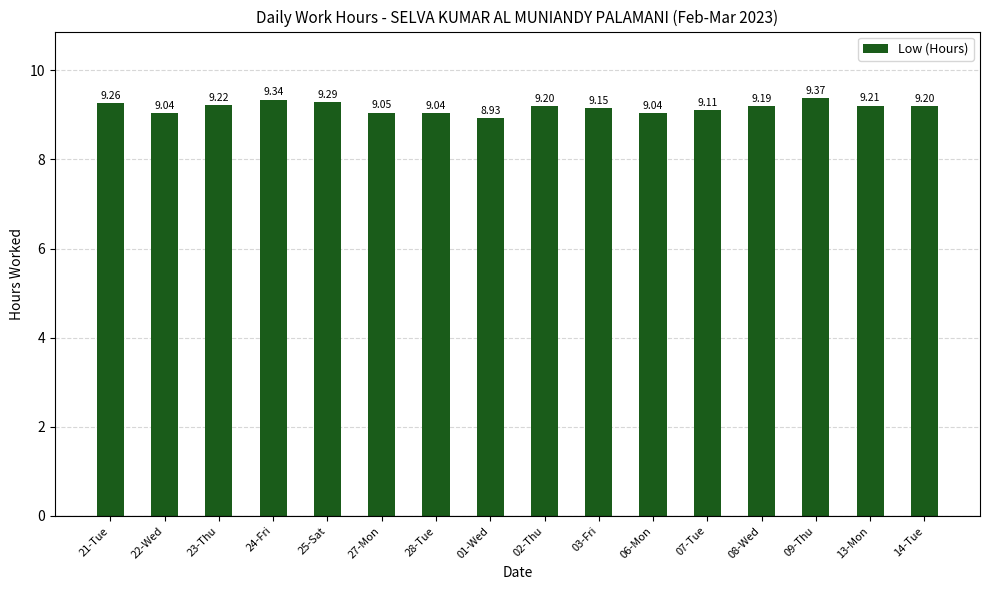

What is the average value?

9.2